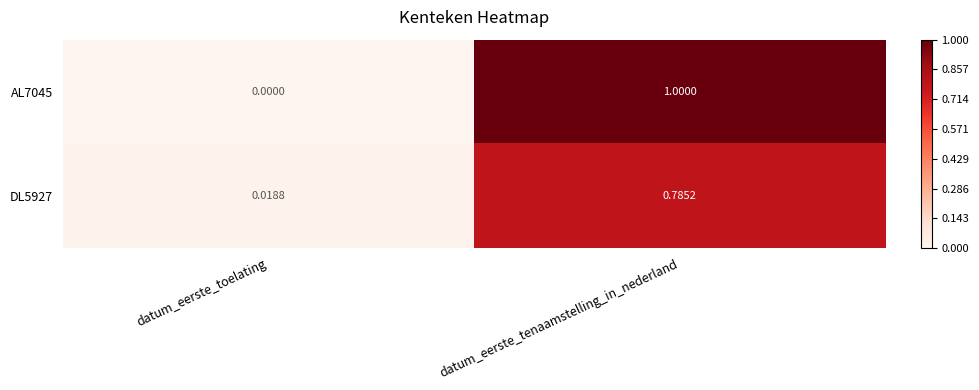

List the labels in order of DL5927 value, largest first.

datum_eerste_tenaamstelling_in_nederland, datum_eerste_toelating